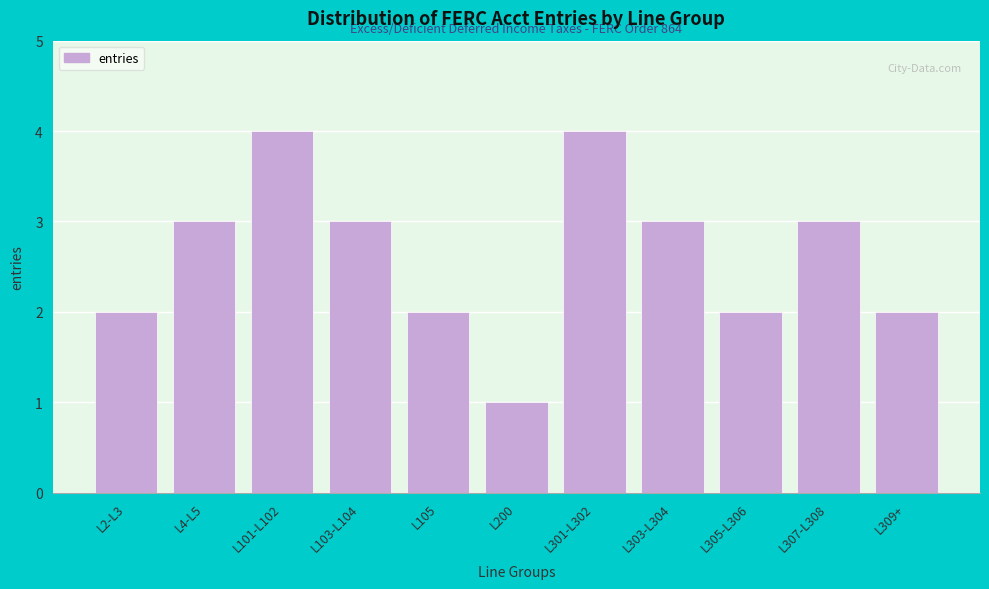

Reading right to left, extract all data points from this chart.

L309+=2	L307-L308=3	L305-L306=2	L303-L304=3	L301-L302=4	L200=1	L105=2	L103-L104=3	L101-L102=4	L4-L5=3	L2-L3=2